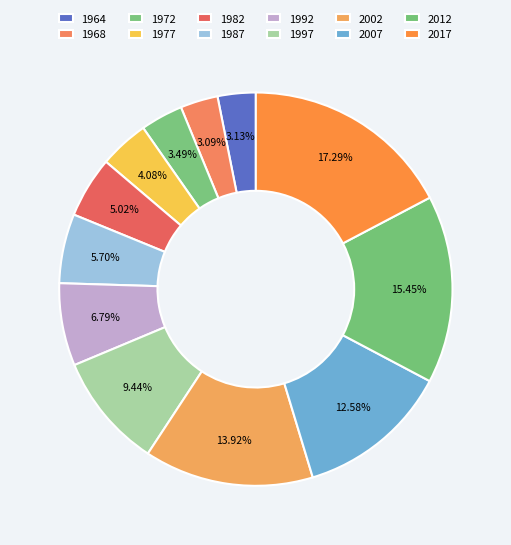

Which category has the biggest portion of the pie?

2017